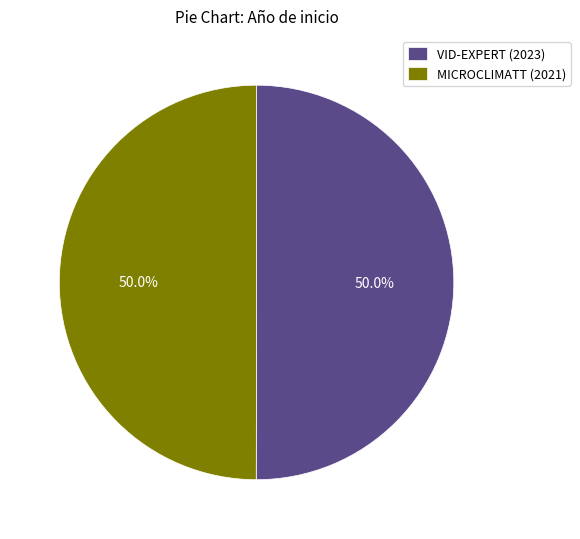

What is the ratio of the value at MICROCLIMATT (2021) to the value at VID-EXPERT (2023)?

1.0